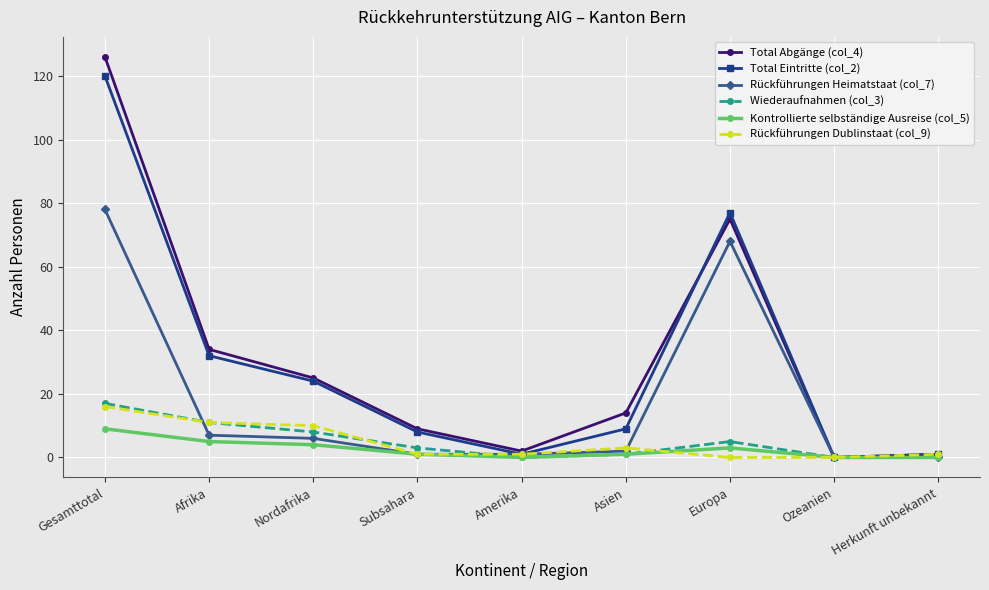

How many categories are shown in the chart?

9